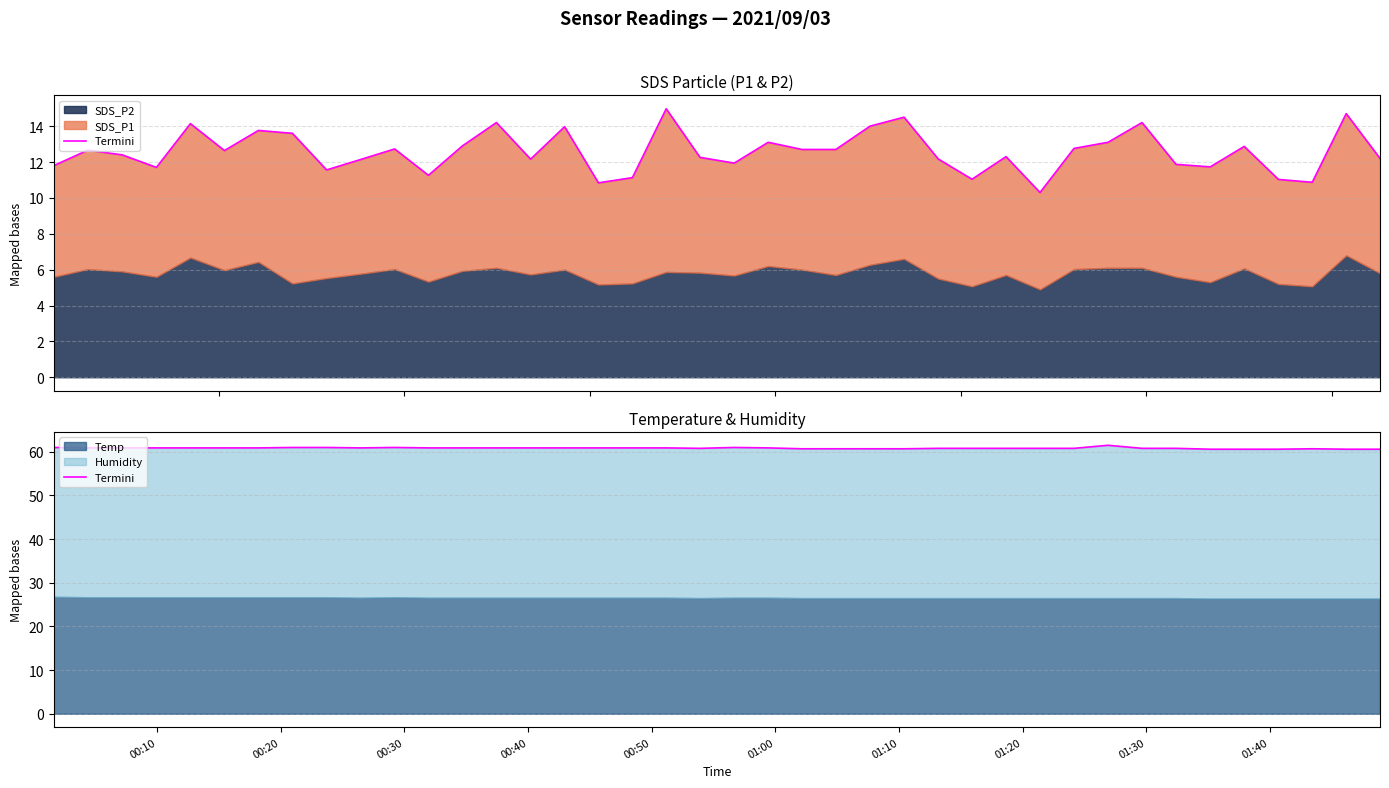

The value at 23 is 100.9. True or false?

False